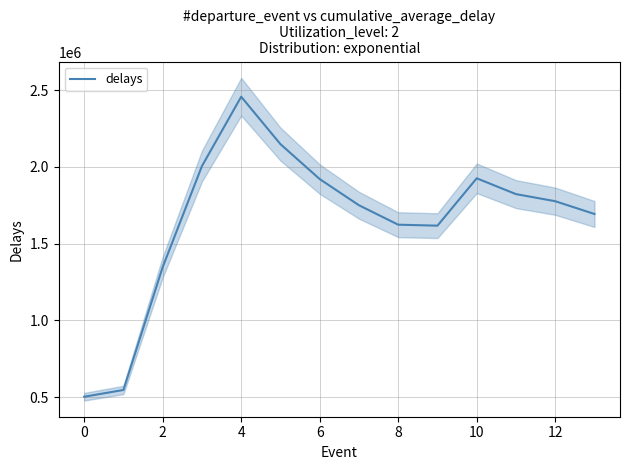

How many data points does each series have?

14